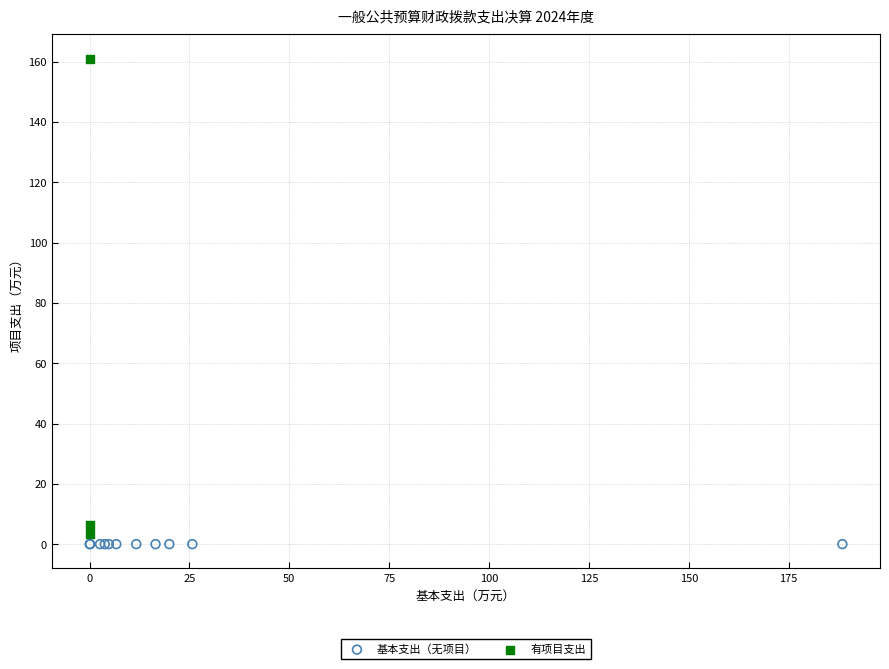

Which series contains the highest Y value?

有项目支出